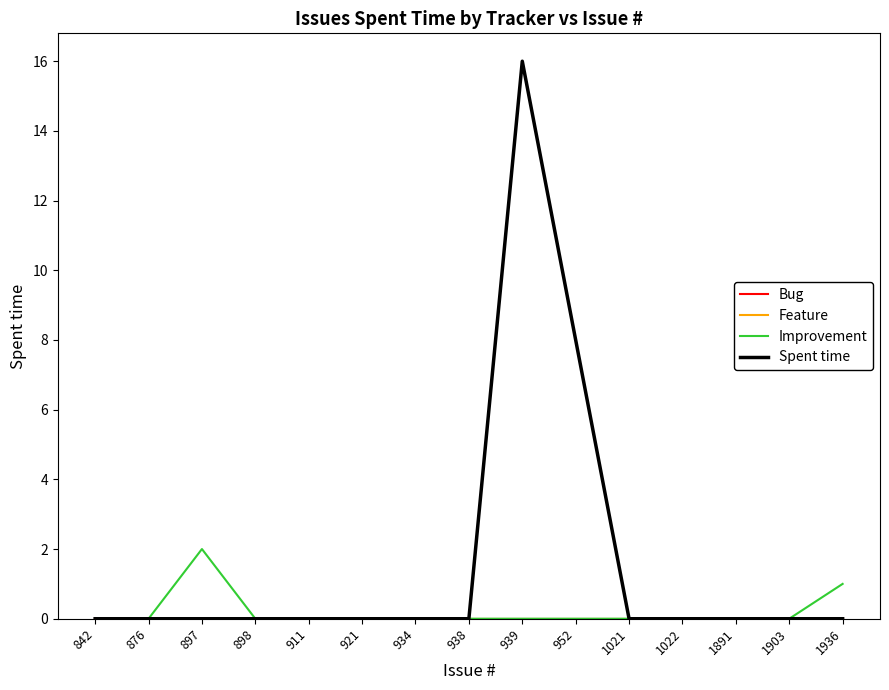

Does the chart display data point markers on the line(s)?

No